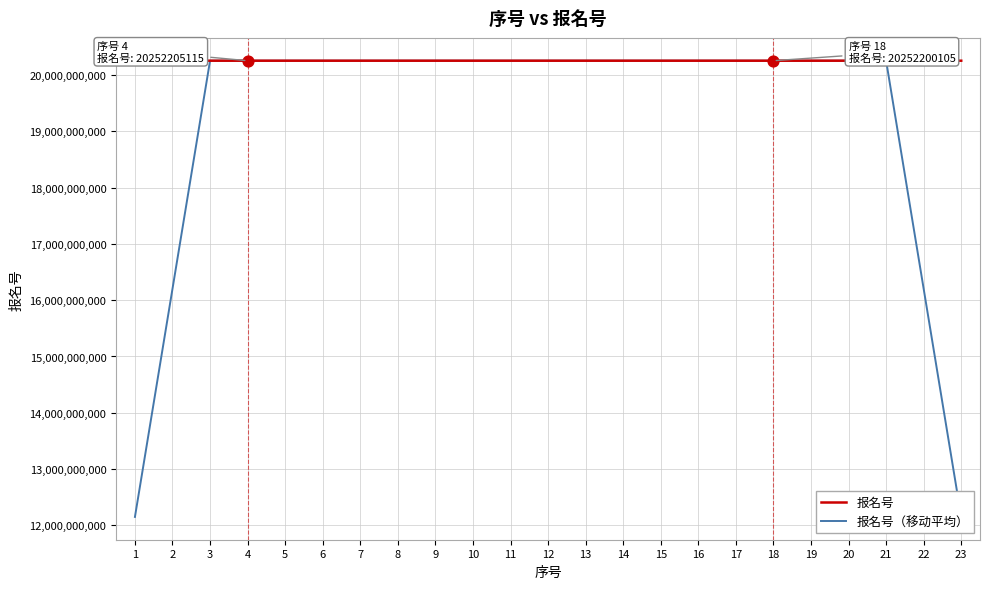

Which series reaches the minimum Y coordinate?

报名号（移动平均）